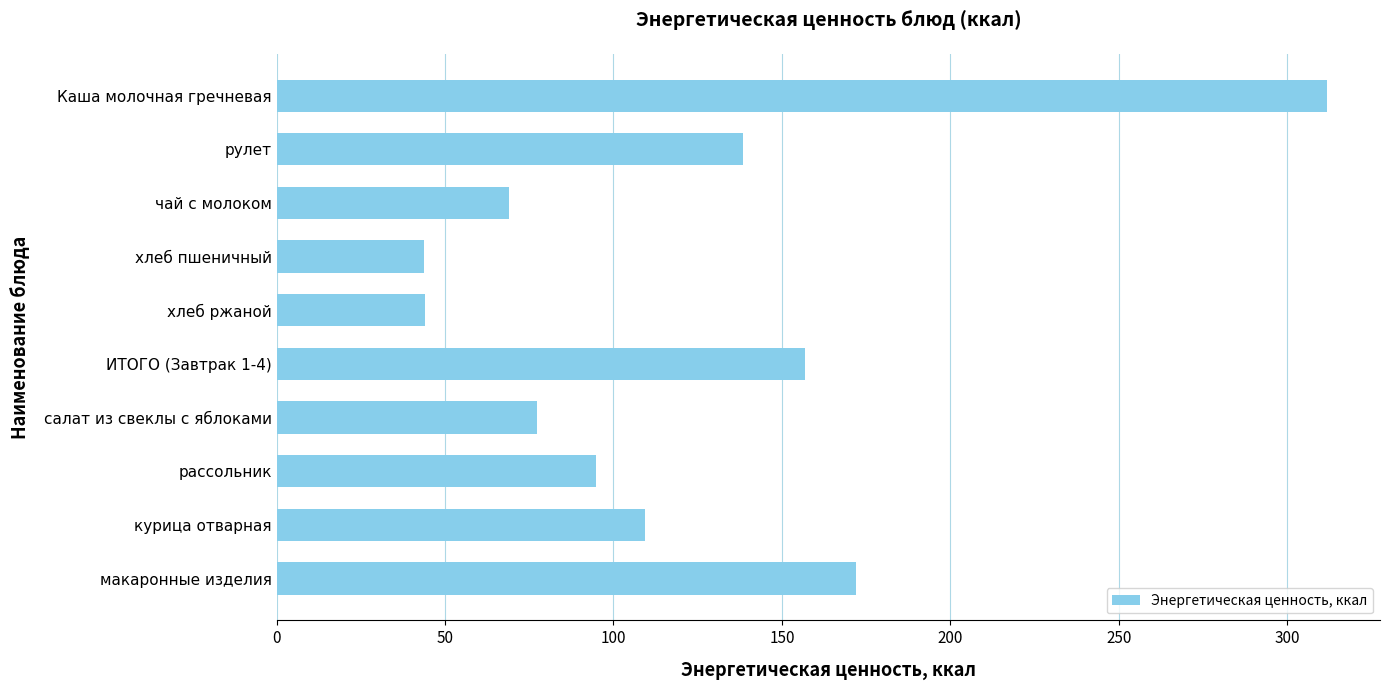

What is the label of the 1st bar from the bottom?

макаронные изделия